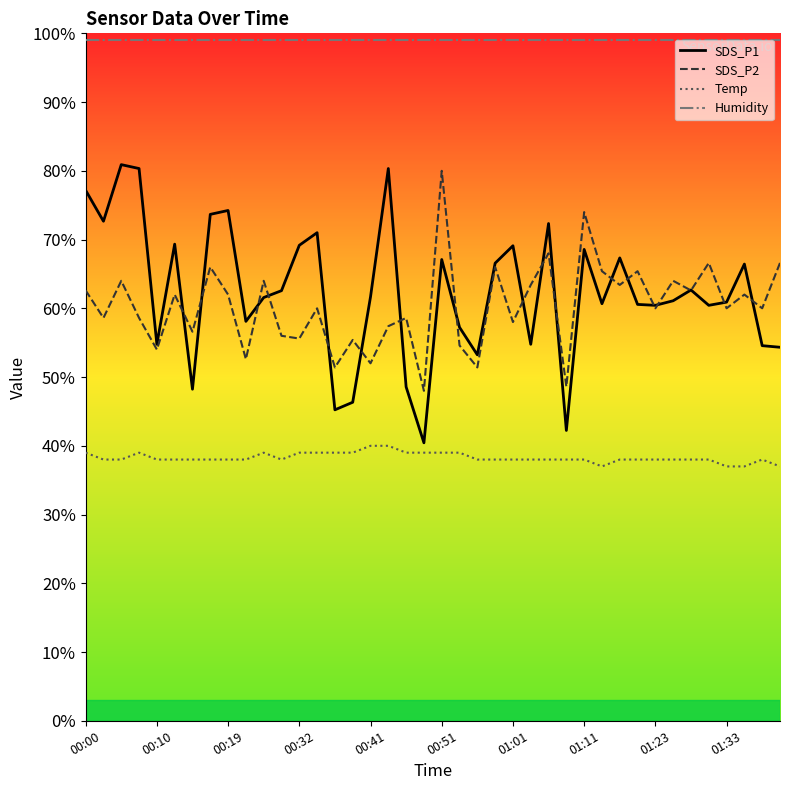

List the series in order of their peak value, lowest first.

Temp, SDS_P2, SDS_P1, Humidity